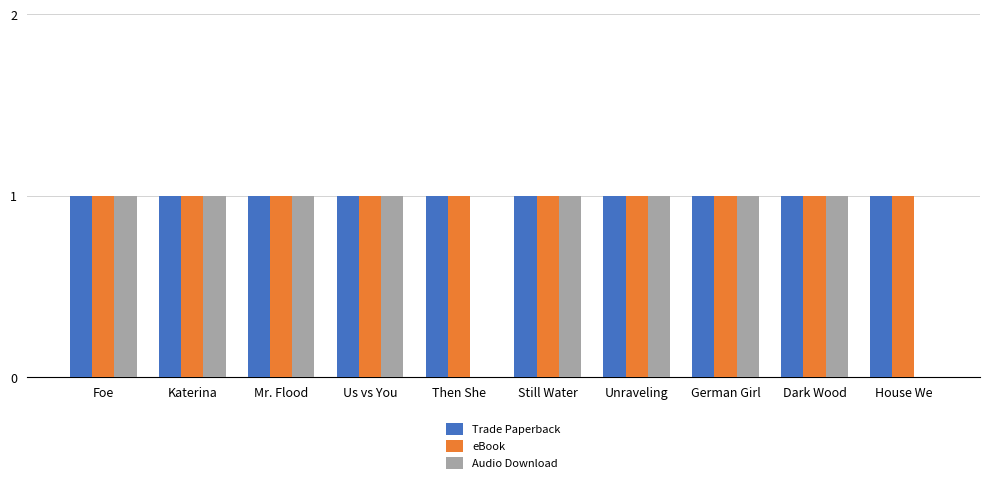

What is the total value across all series at Dark Wood?

3